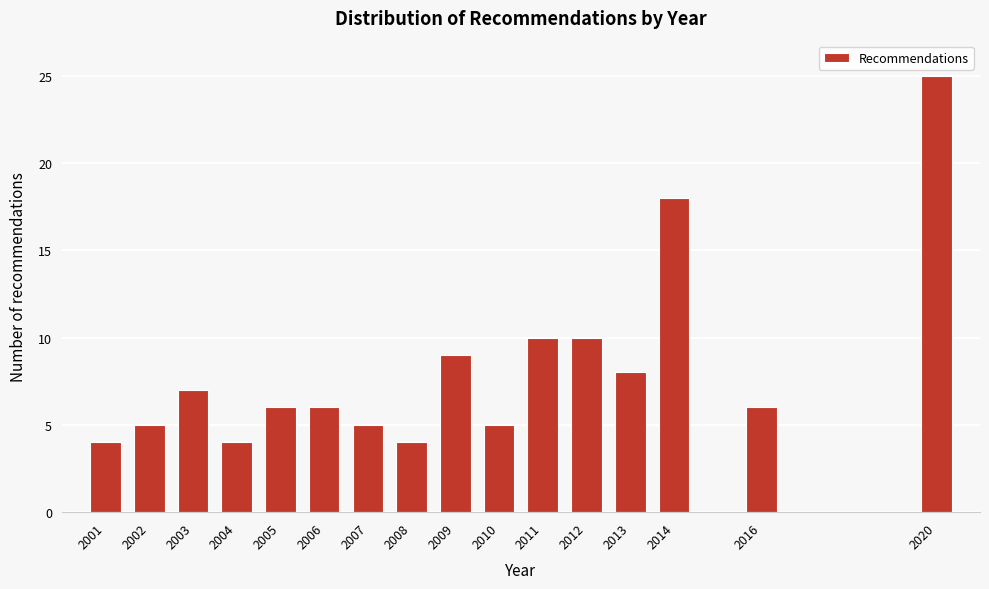

Reading right to left, extract all data points from this chart.

25	6	18	8	10	10	5	9	4	5	6	6	4	7	5	4